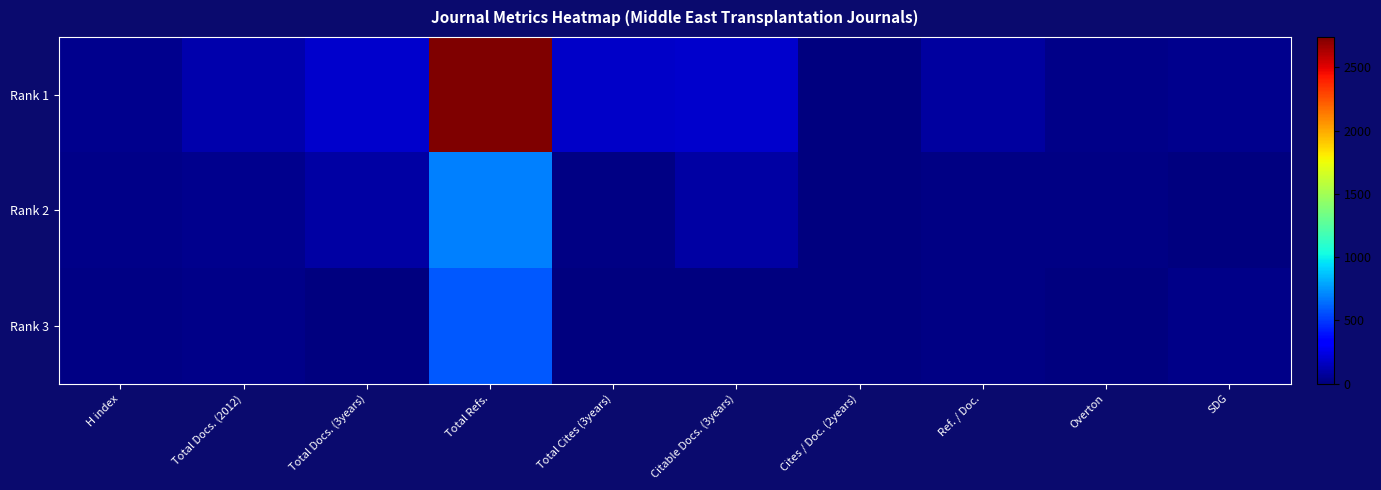

At which category does the chart reach its minimum across all series?

Cites / Doc. (2years)